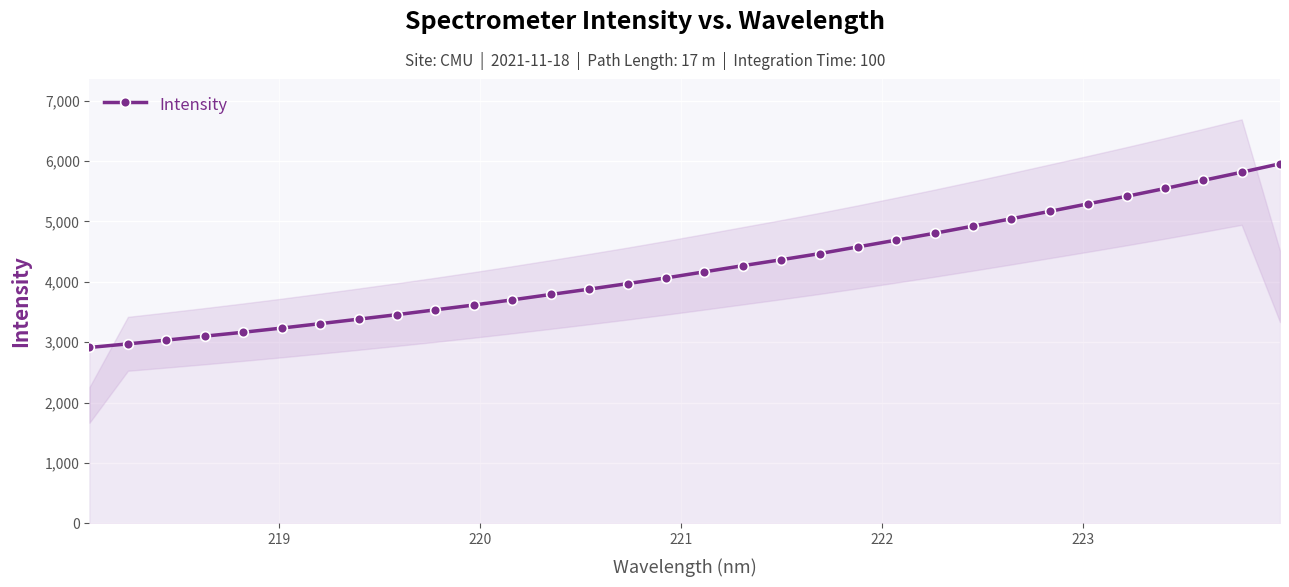

What is the minimum value for Intensity?

2914.5